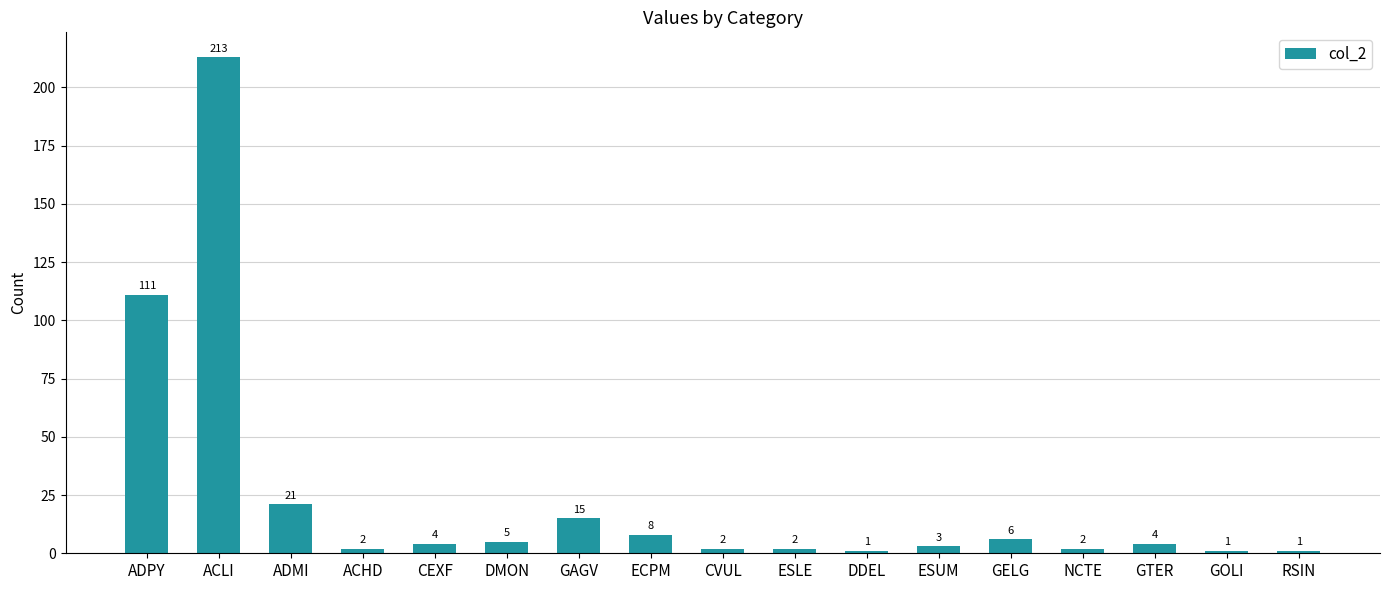

What is the minimum value shown in the chart?

1